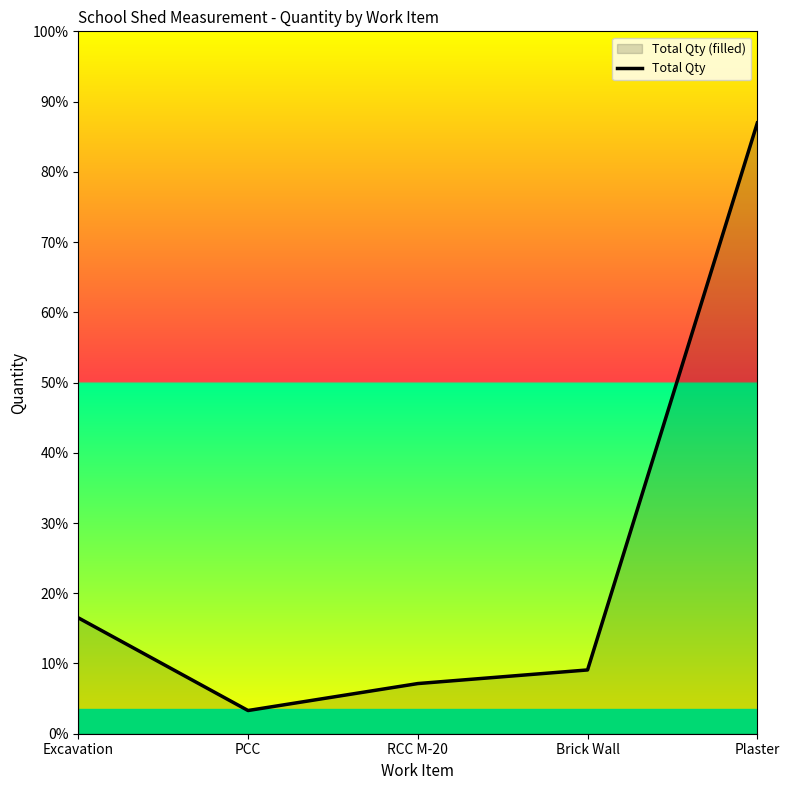

List the labels in order of value, smallest first.

PCC, RCC M-20, Brick Wall, Excavation, Plaster